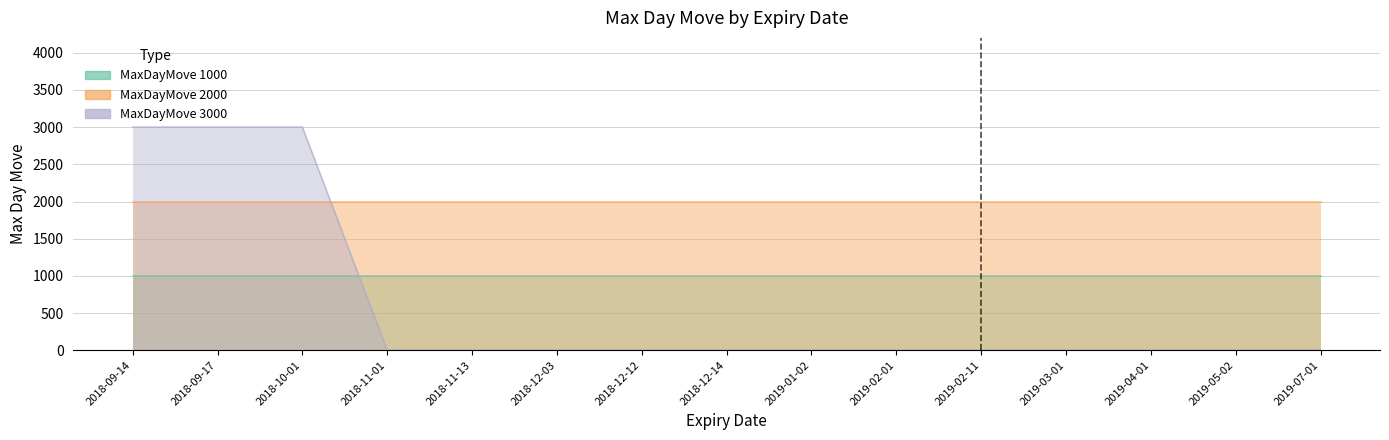

What is the difference between the highest and lowest values at 2019-03-01?

2000